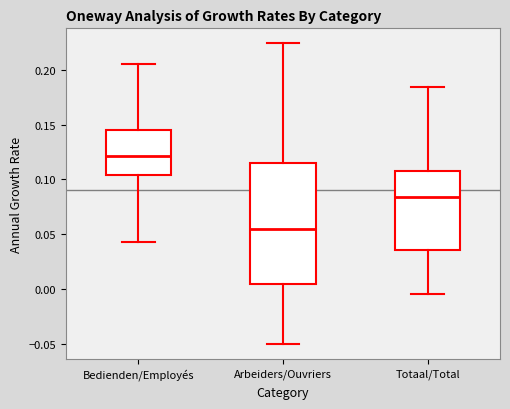

Reading left to right, read every box against the y-axis: the position of its median line, the range the box covers, and the ends of its whiskers. The values are not printed on the chart, so give them approximately, as read against the axis.

Bedienden/Employés: median 0.120, box 0.105 to 0.145, whiskers 0.045 to 0.205
Arbeiders/Ouvriers: median 0.055, box 0.005 to 0.115, whiskers -0.050 to 0.225
Totaal/Total: median 0.085, box 0.035 to 0.105, whiskers -0.005 to 0.185